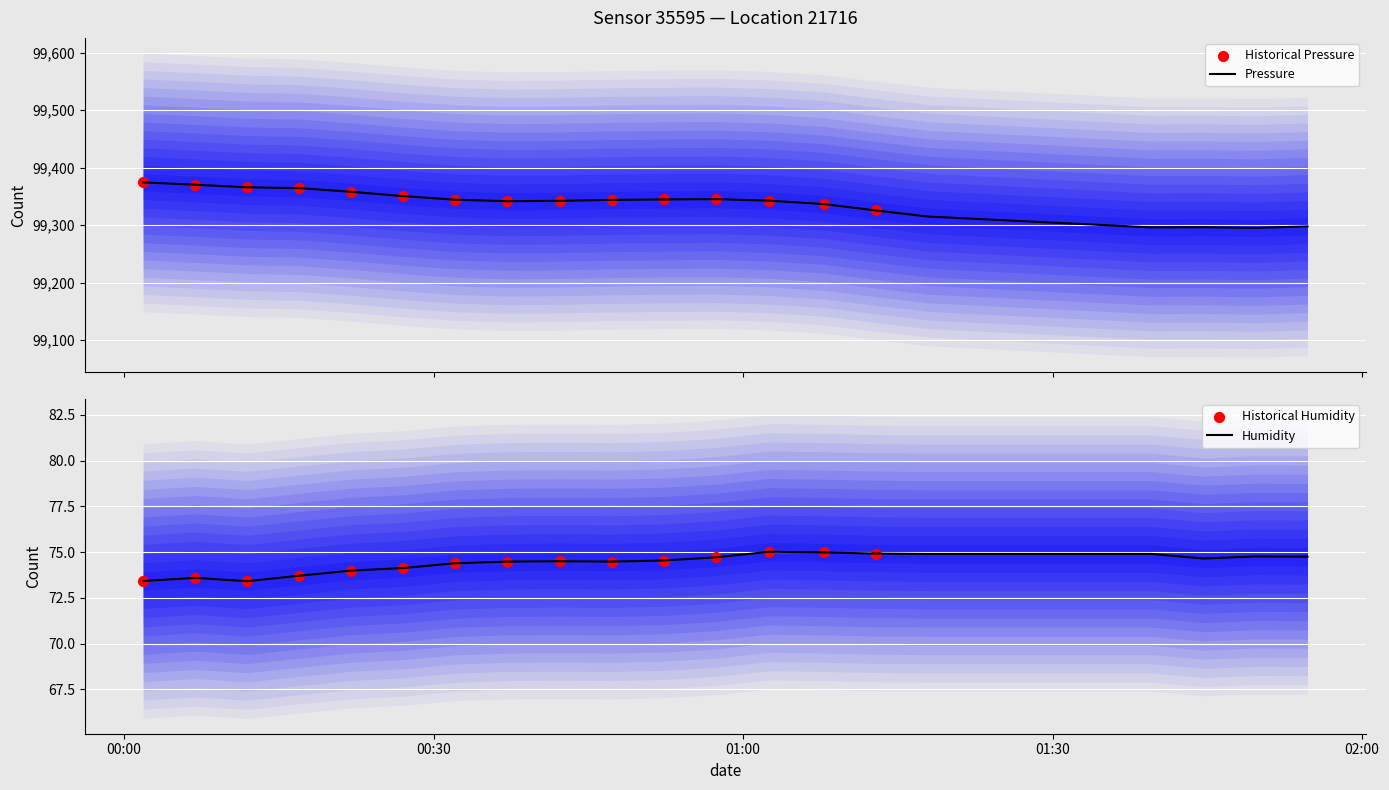

At how many categories does at least one series exceed 44729?

20